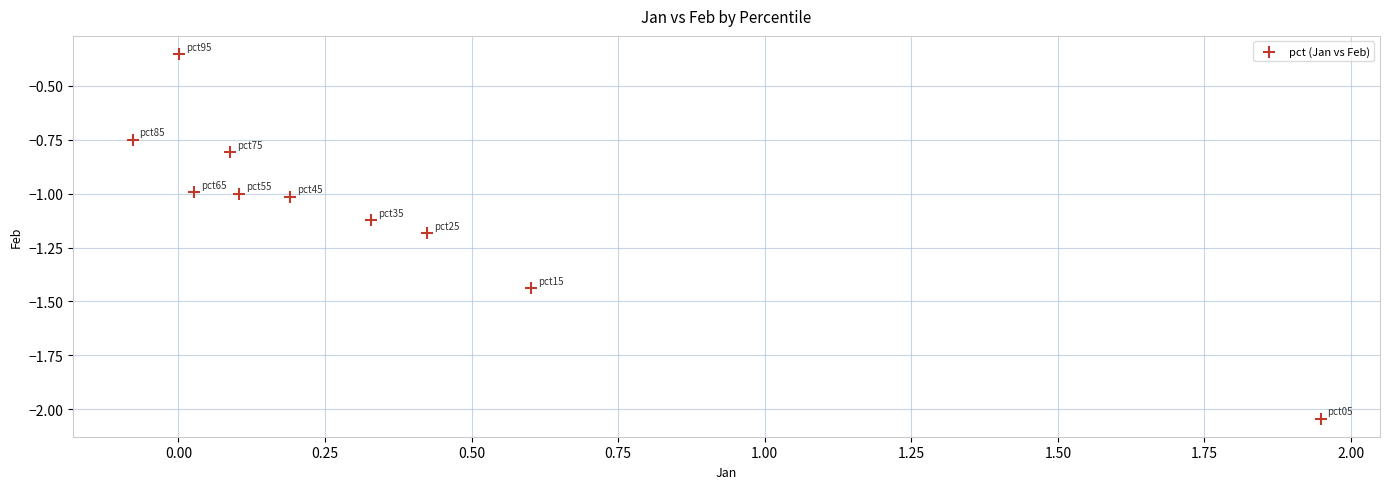

What is the range of X values (max minus min)?

2.0